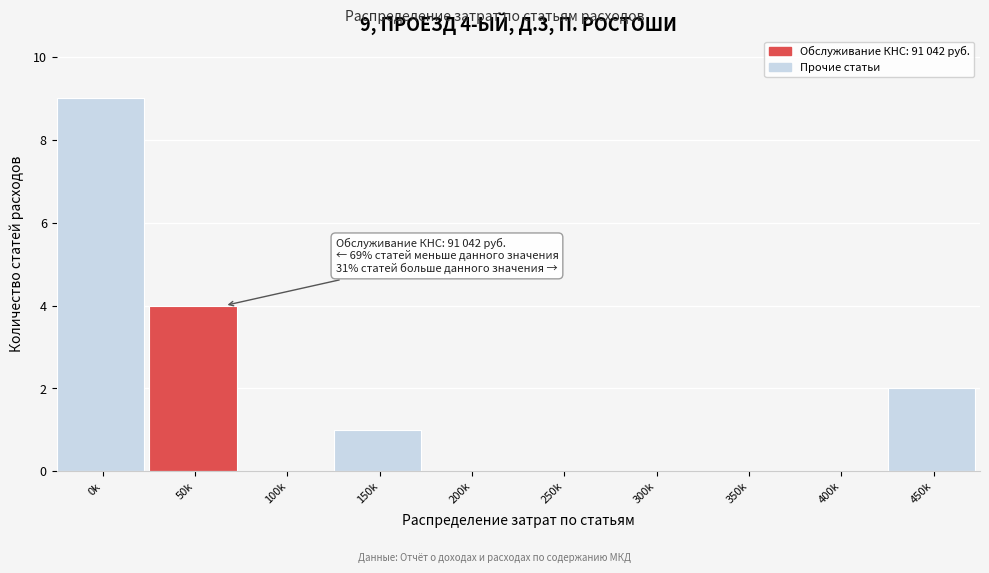

Reading left to right, what are all the values shown in this chart?

0k=9	50k=4	100k=0	150k=1	200k=0	250k=0	300k=0	350k=0	400k=0	450k=2